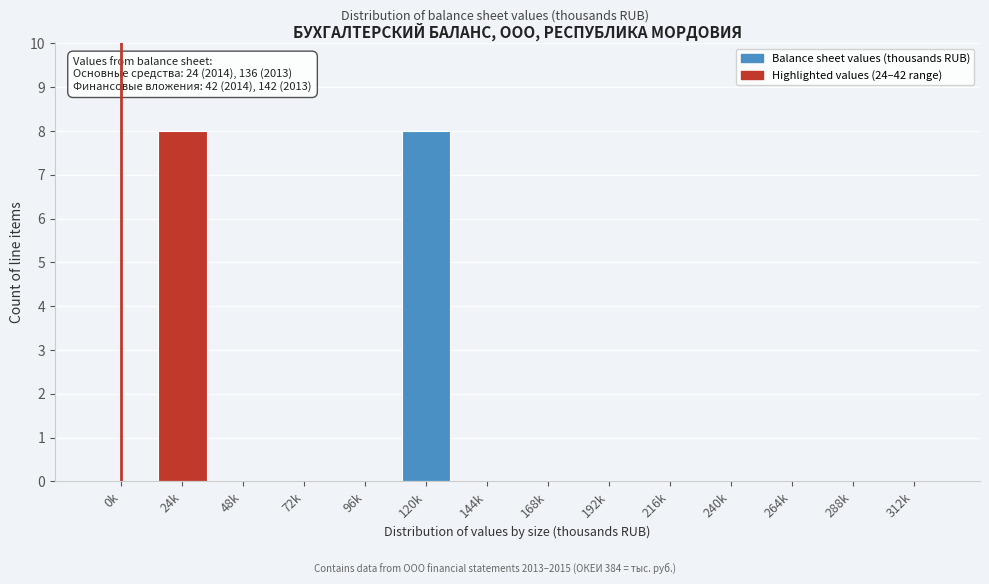

Reading left to right, transcribe all the data shown in this chart.

0k=0	24k=8	48k=0	72k=0	96k=0	120k=8	144k=0	168k=0	192k=0	216k=0	240k=0	264k=0	288k=0	312k=0